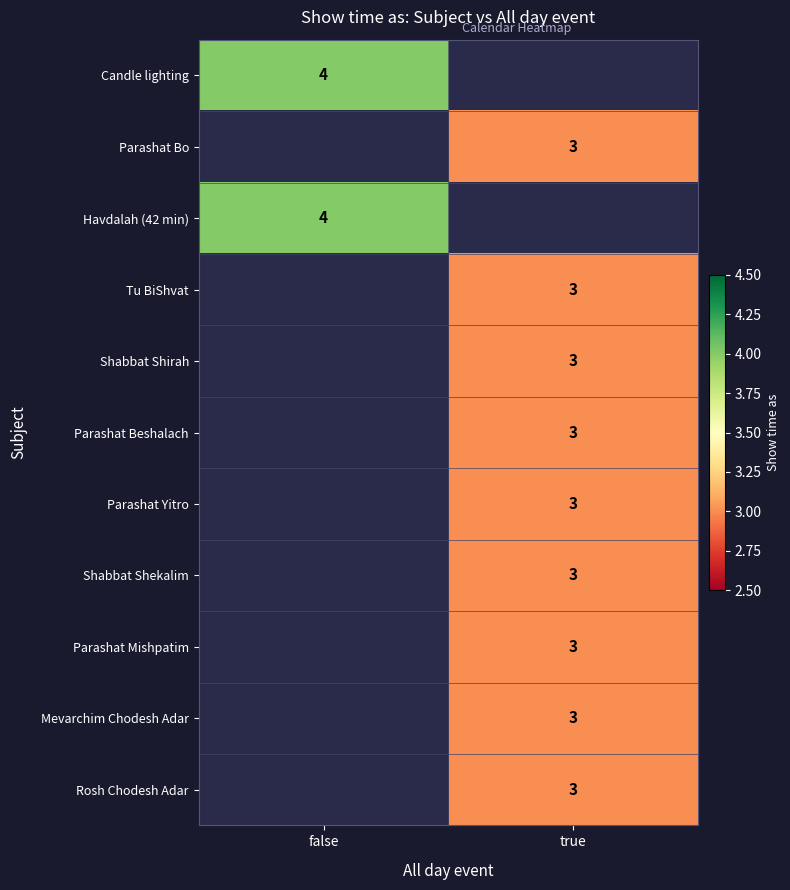

True or false: Mevarchim Chodesh Adar has a value of 5 at true.

False